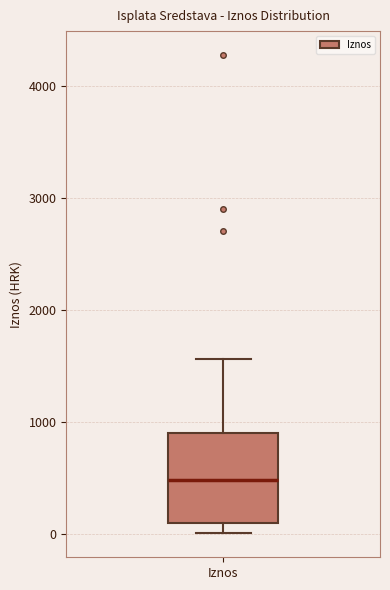

Transcribe this box plot: give where the median line is, the range the box spans, and where the two whiskers end, as read against the y-axis. The values are not printed on the chart, so give them approximately, as read against the axis.

median 500, box 100 to 900, whiskers 0 to 1600